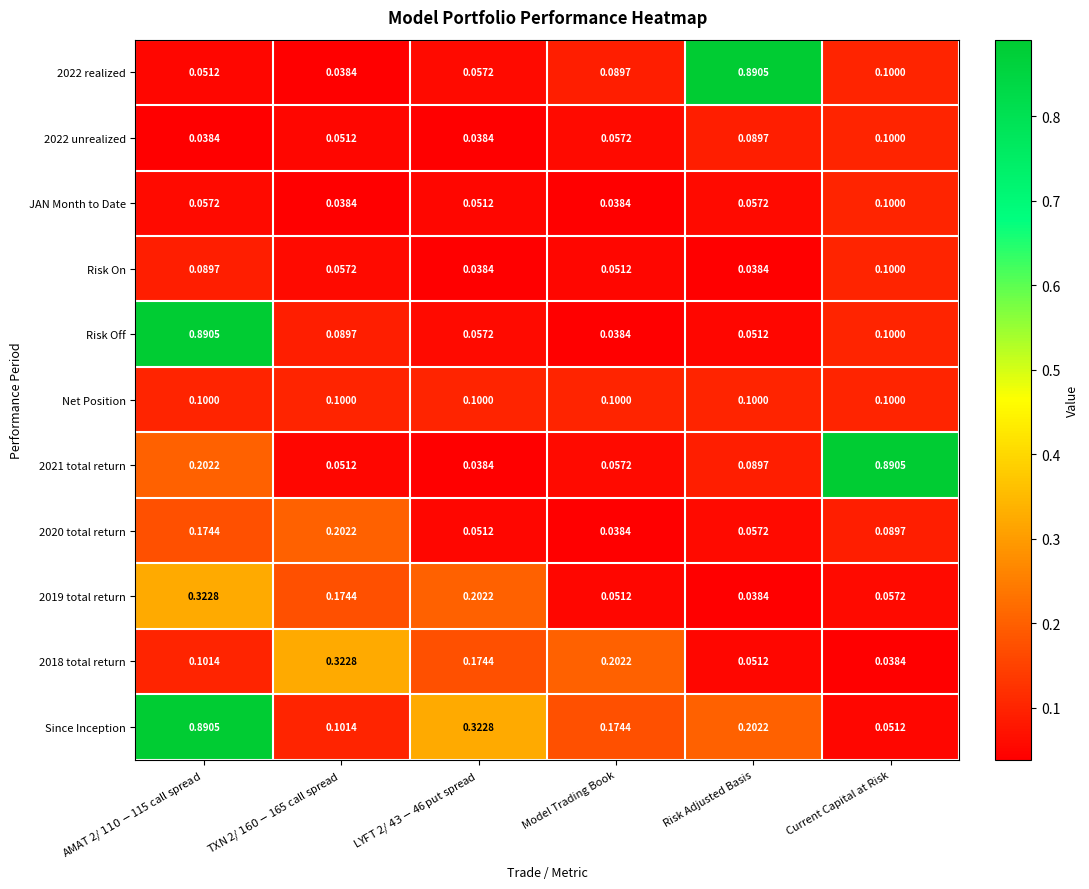

What is the total value across all series at Current Capital at Risk?

1.7